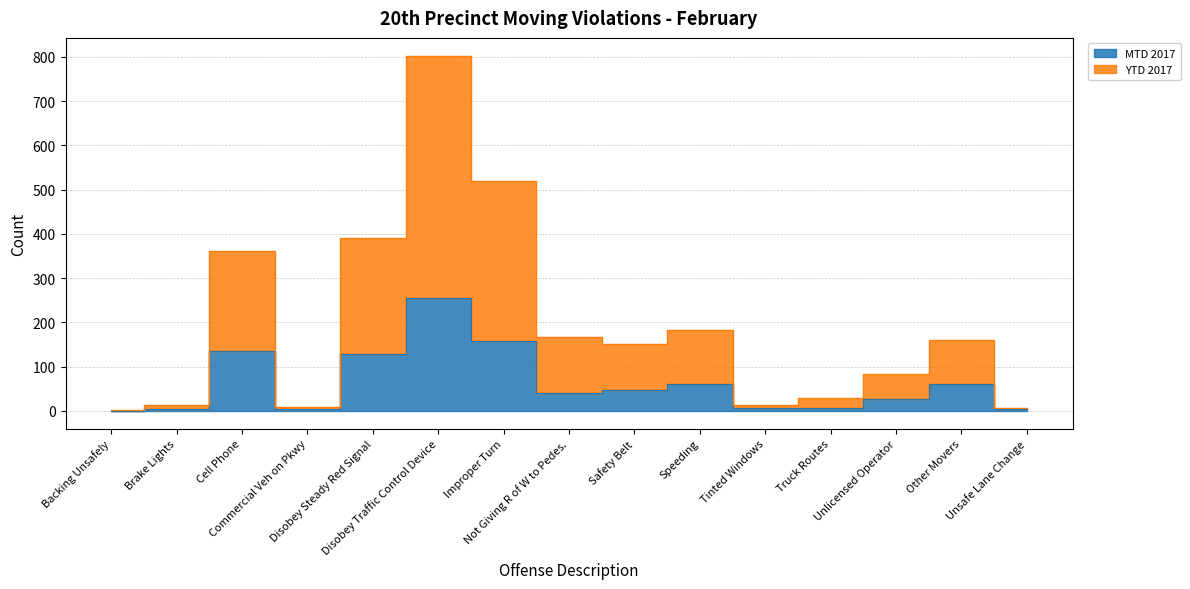

Which category has the lowest value across all series?

Backing Unsafely